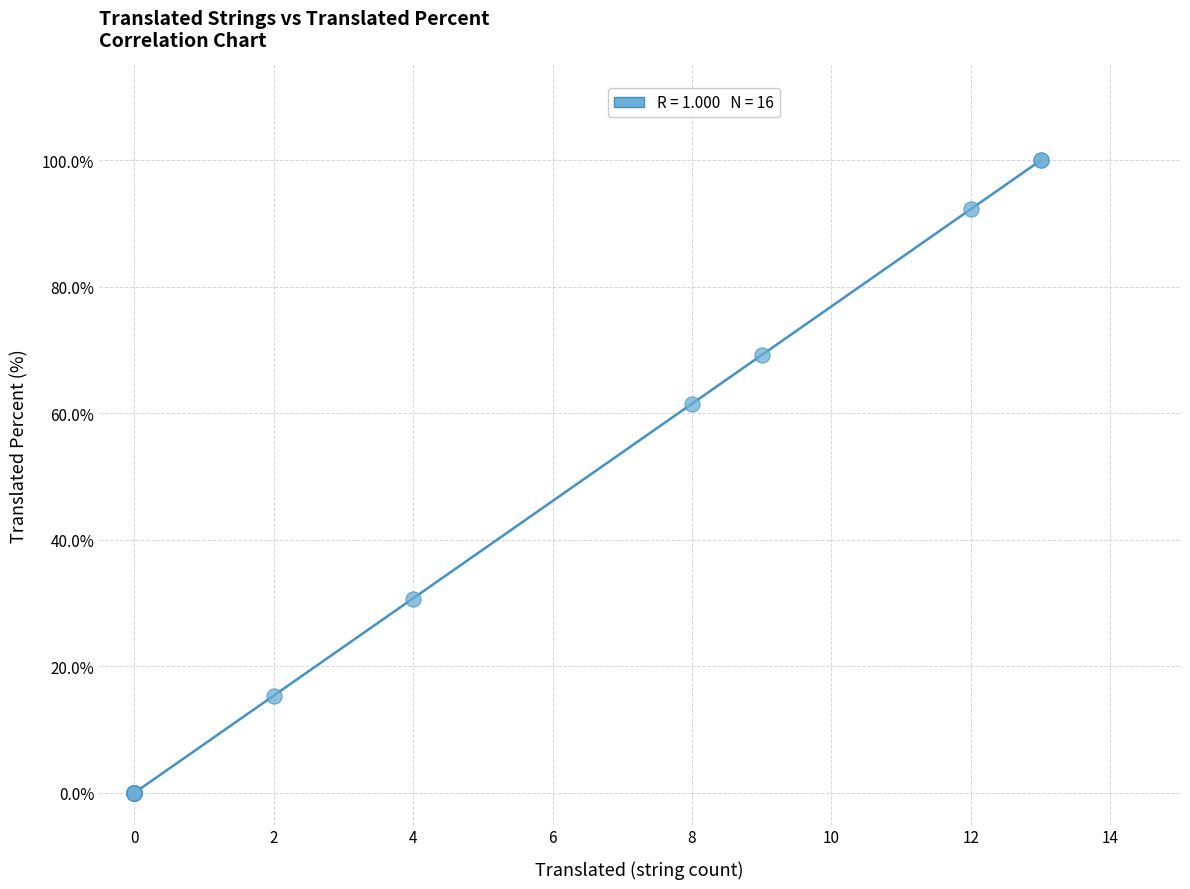

What Y value in the scatter plot is closest to 50?

61.5